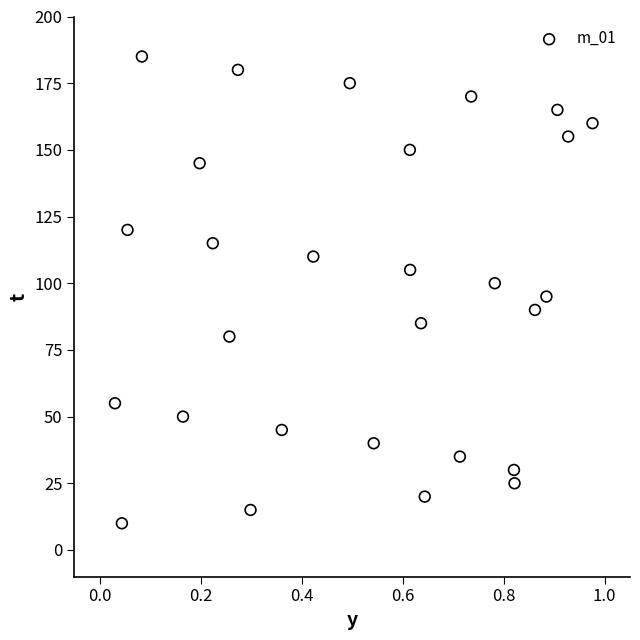

What is the range of Y values (max minus min)?

175